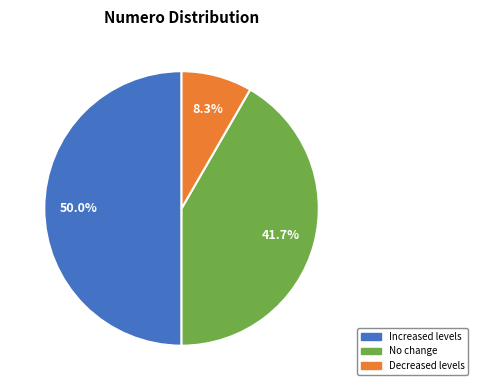

Between No change and Decreased levels, which is larger?

No change